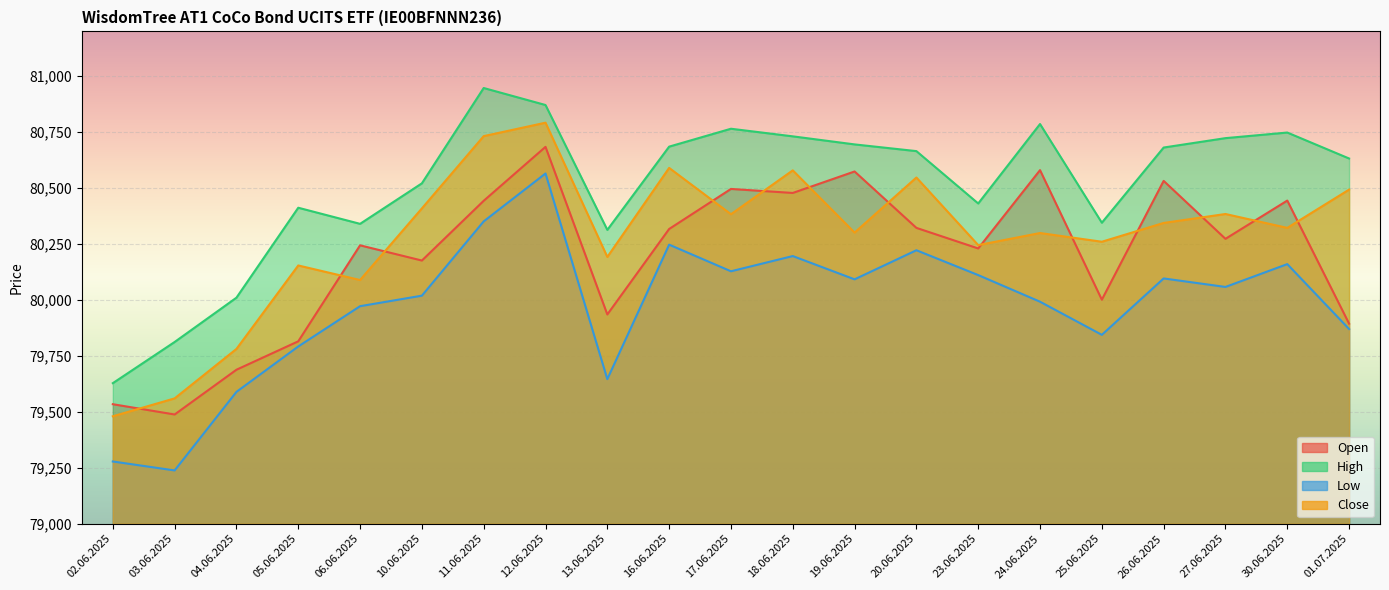

Is it true that Open equals 110824 at 06.06.2025?

False